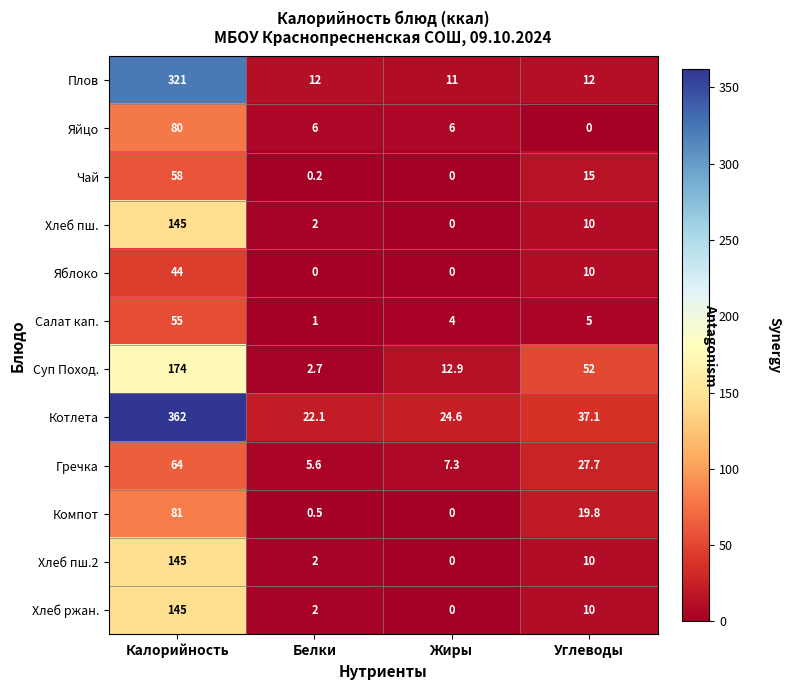

How many categories are shown in the chart?

4